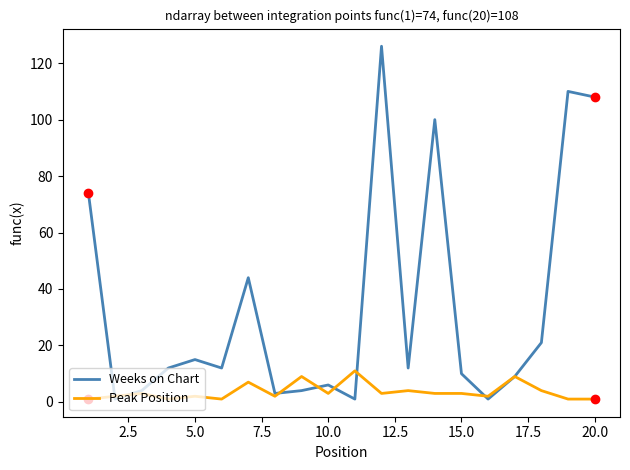

What are all the series names shown in the legend?

Weeks on Chart, Peak Position